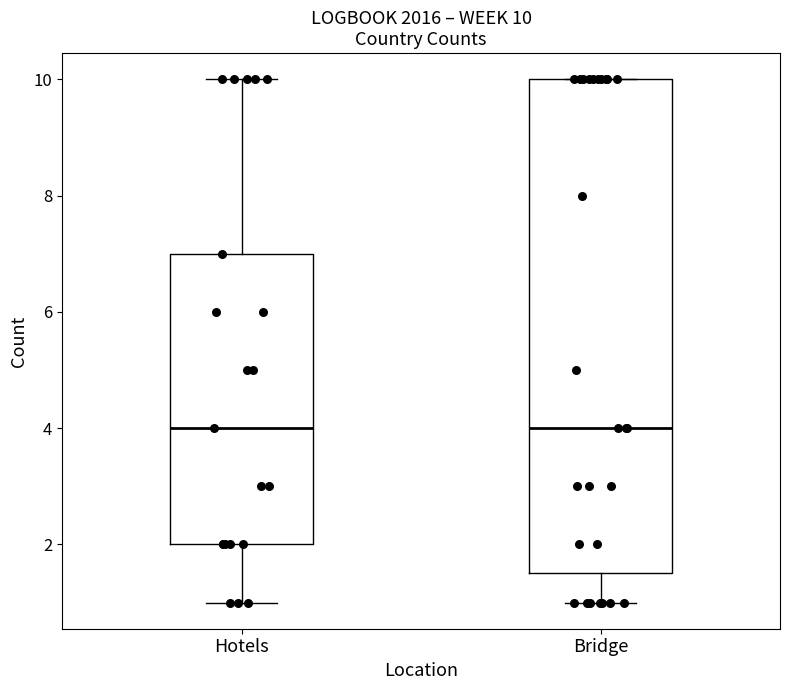

Comparing the boxes themselves (not the whiskers), which one is the tallest?

Bridge